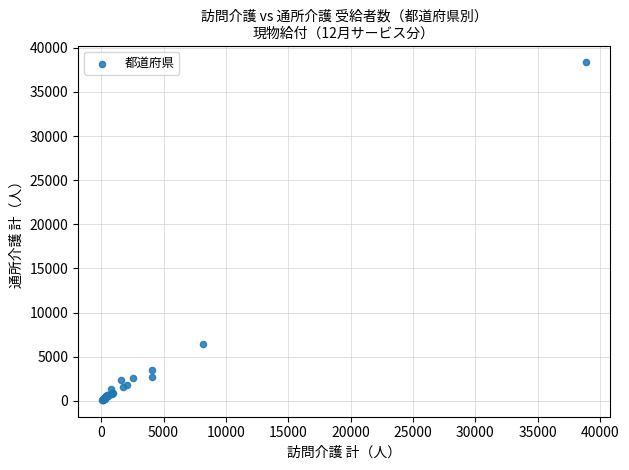

What Y value in the scatter plot is closest to 19232?

6467